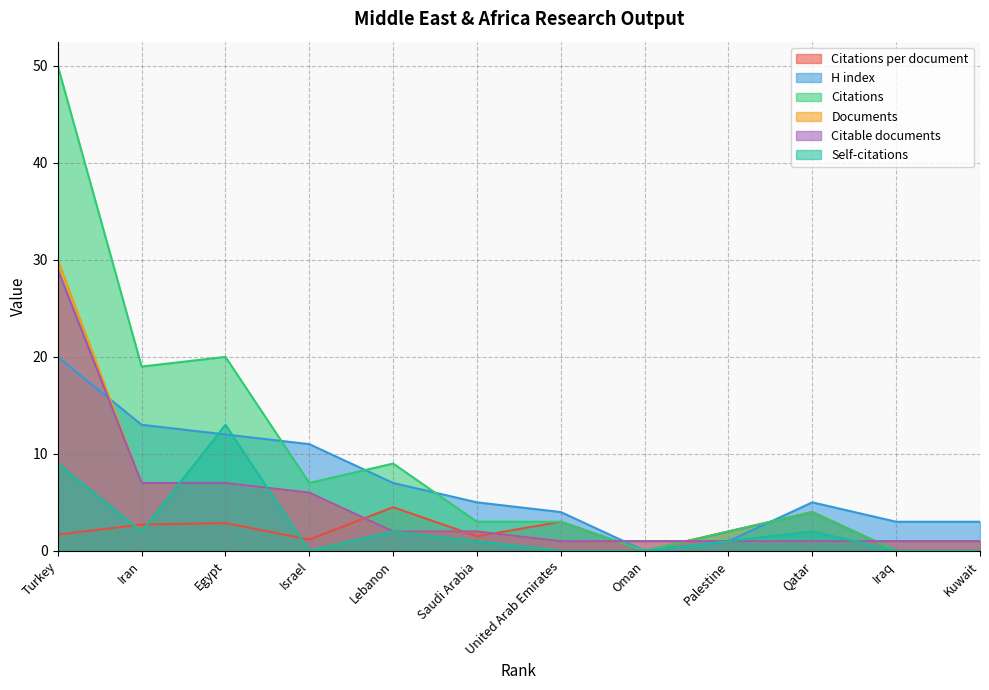

What is the label of the 8th point from the right?

Lebanon